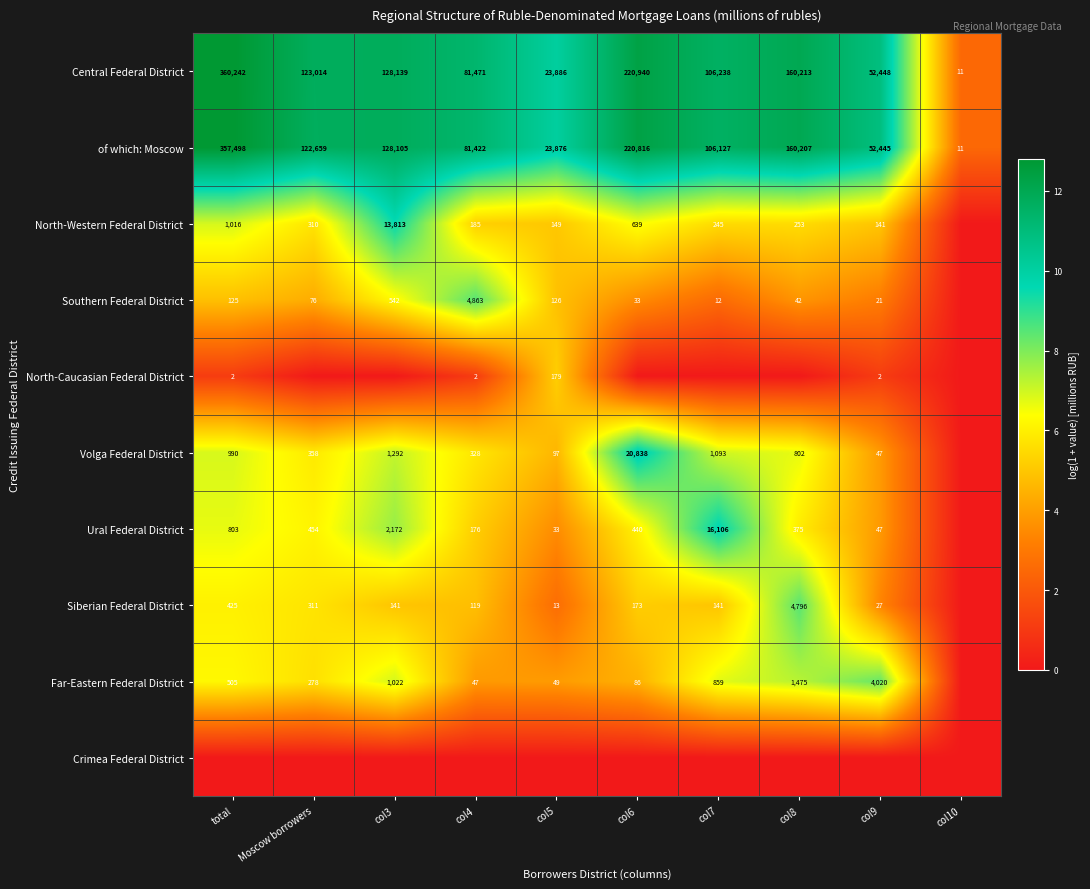

The value of Central Federal District at total is 631218. True or false?

False